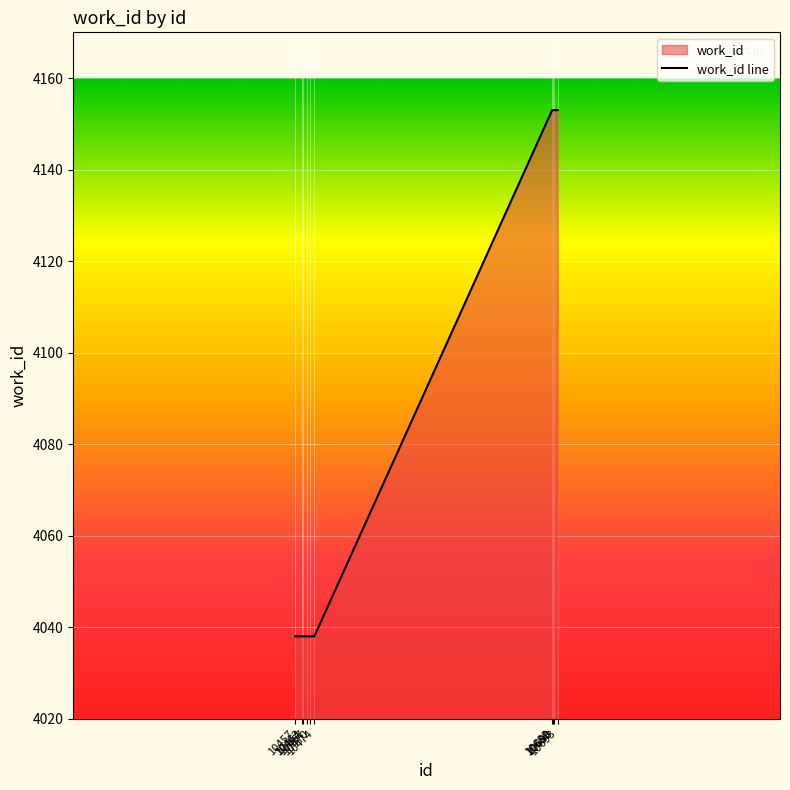

True or false: there are more than 0 points higher than both neighbors.

False